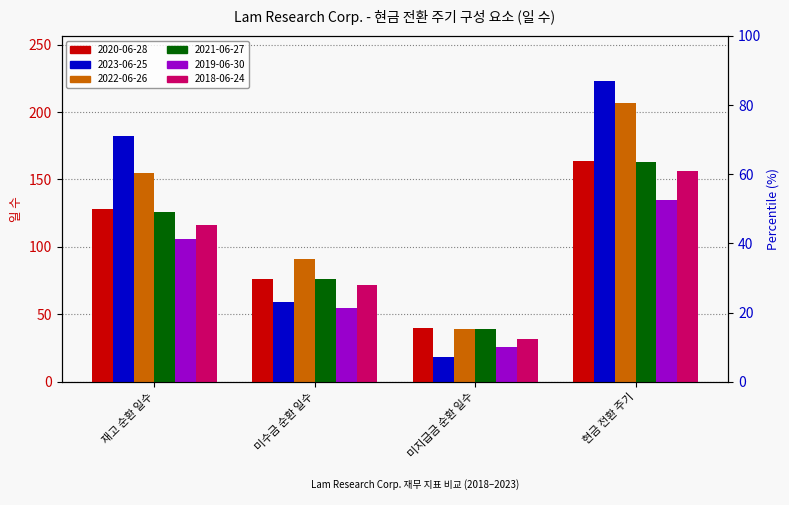

At which label does 2020-06-28 first exceed 128?

현금 전환 주기